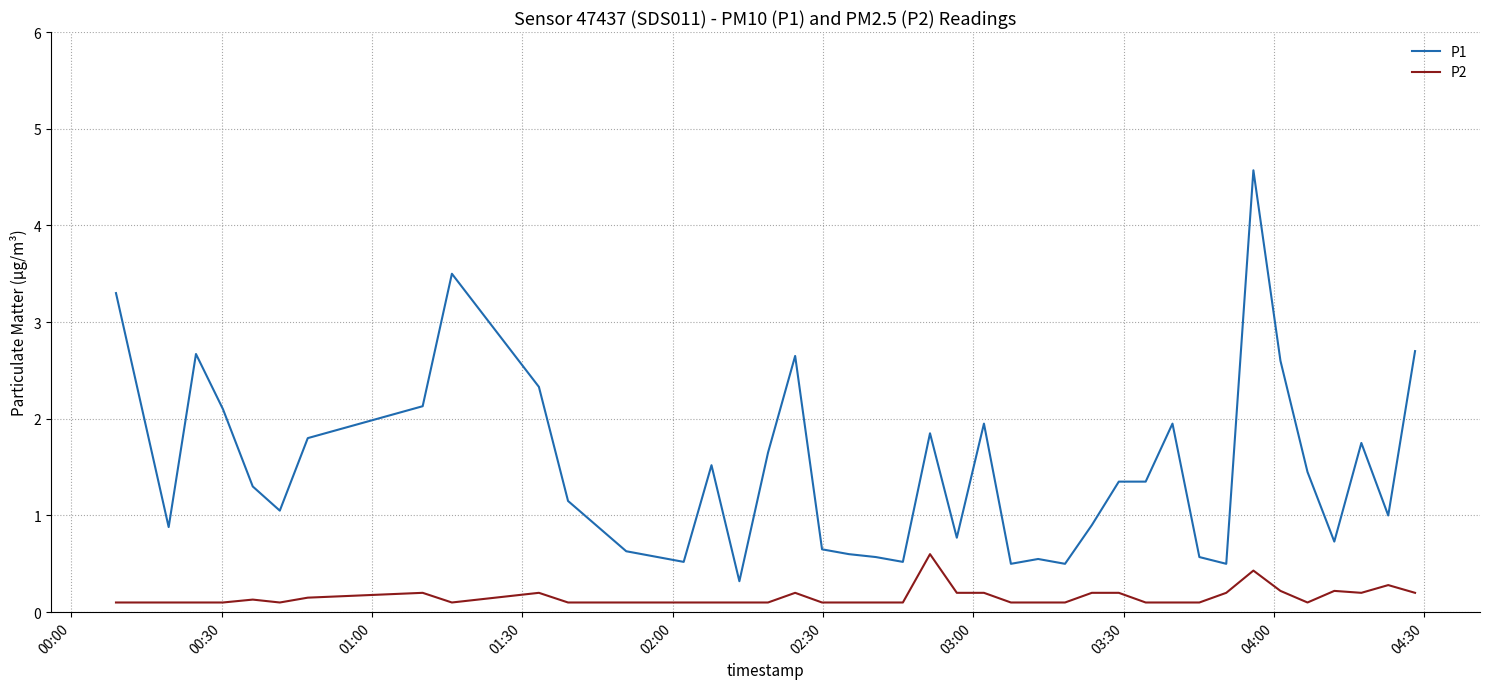

Which series has the largest range (max minus min)?

P1